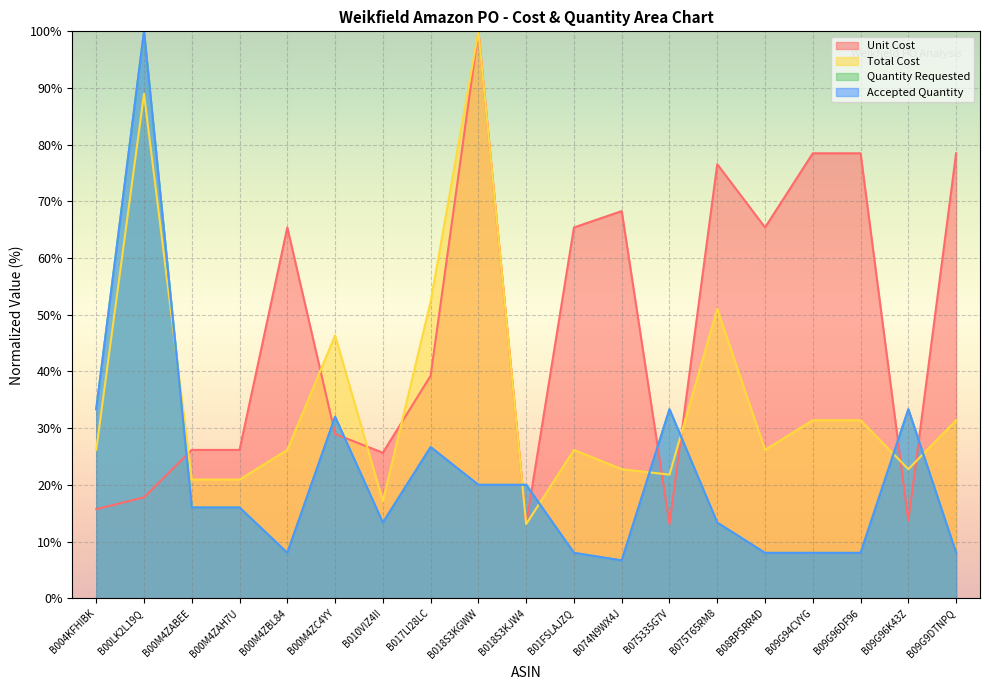

Is the value of Unit Cost at B00M4ZBL84 greater than the value of Quantity Requested at B018S3KGWW?

Yes